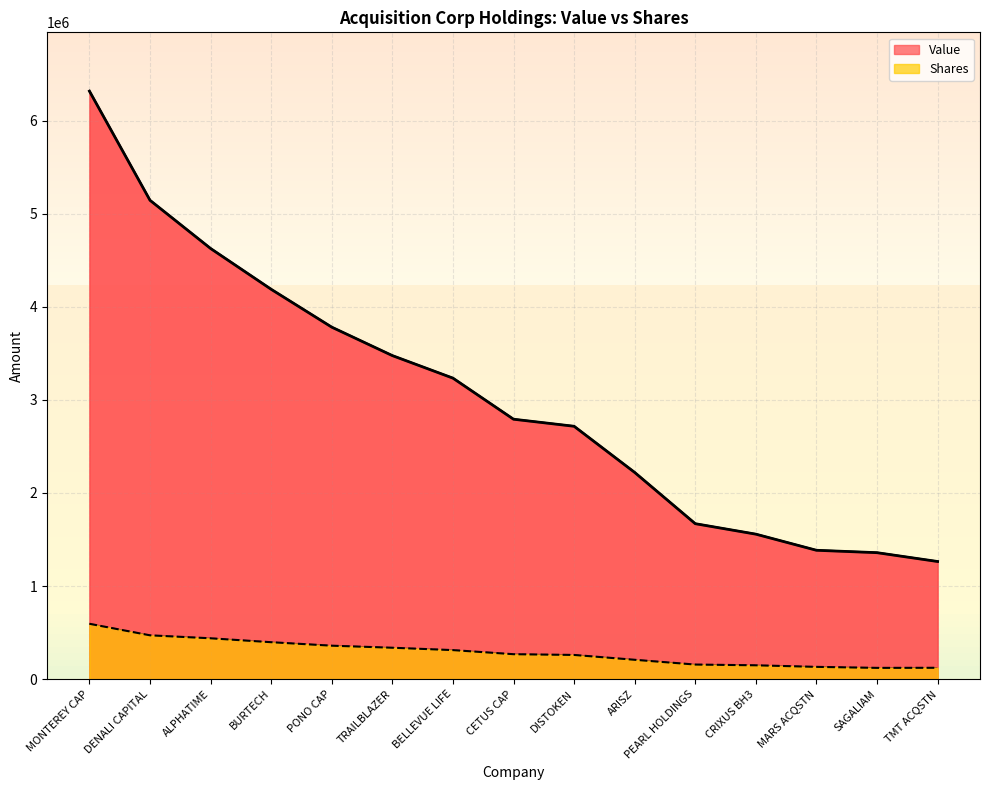

Does the chart display data point markers on the line(s)?

No